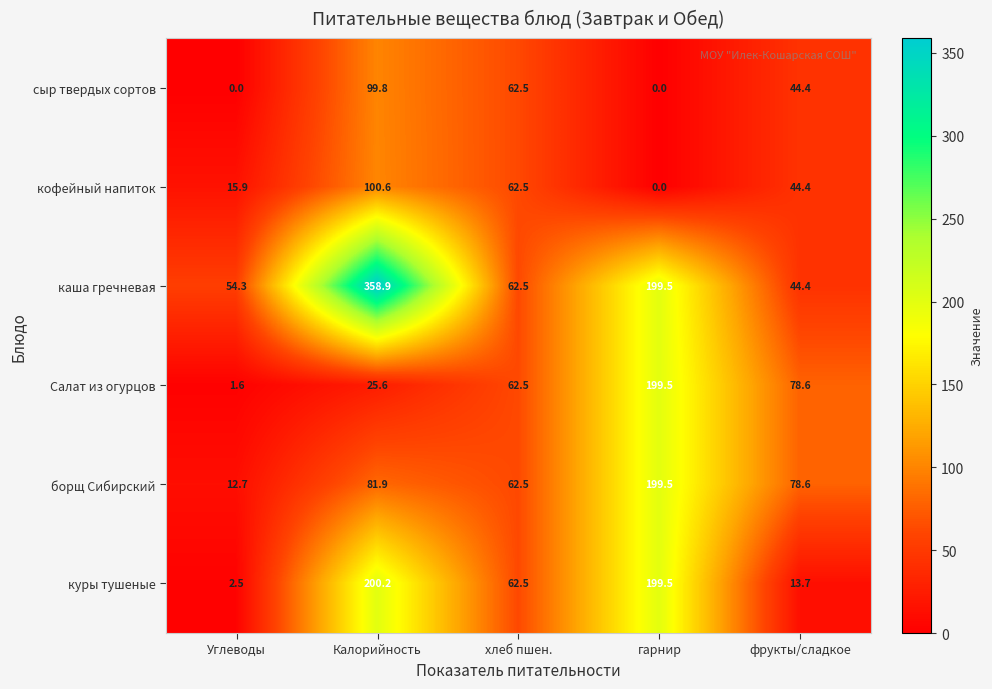

Where is каша гречневая nearest to the value 201?

гарнир